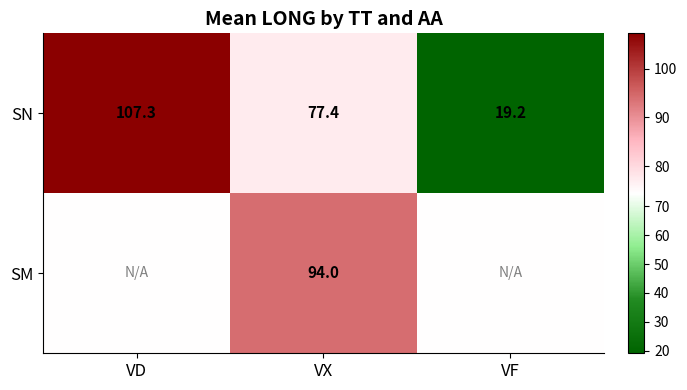

List the labels in order of SN value, smallest first.

VF, VX, VD